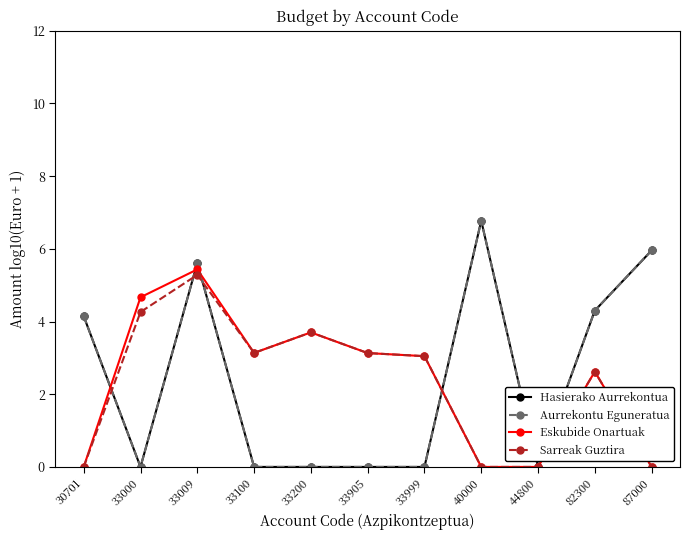

What is the sum of all Eskubide Onartuak values?

25.7